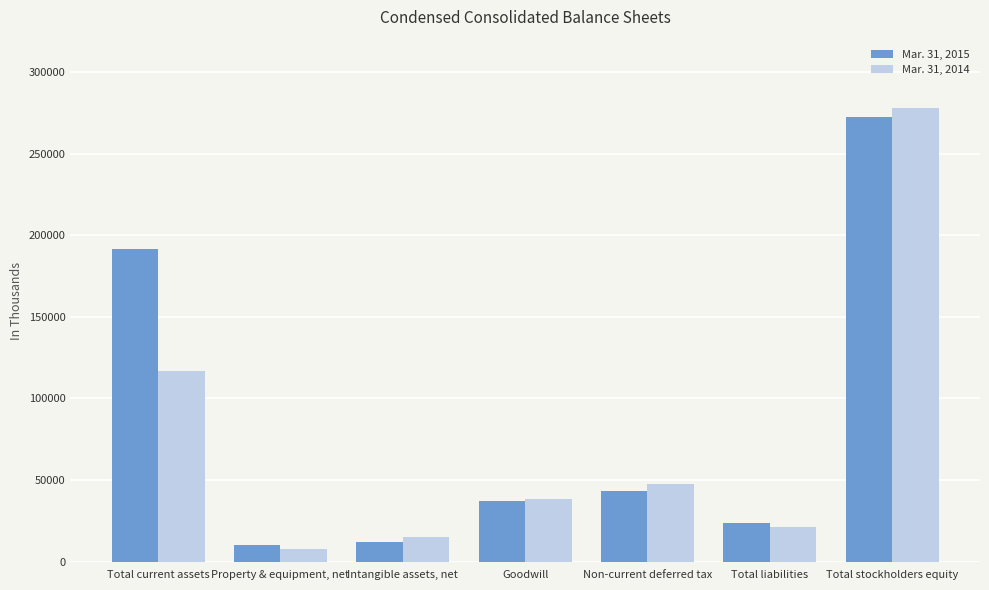

The value of Mar. 31, 2015 at Non-current deferred tax is 43169. True or false?

True